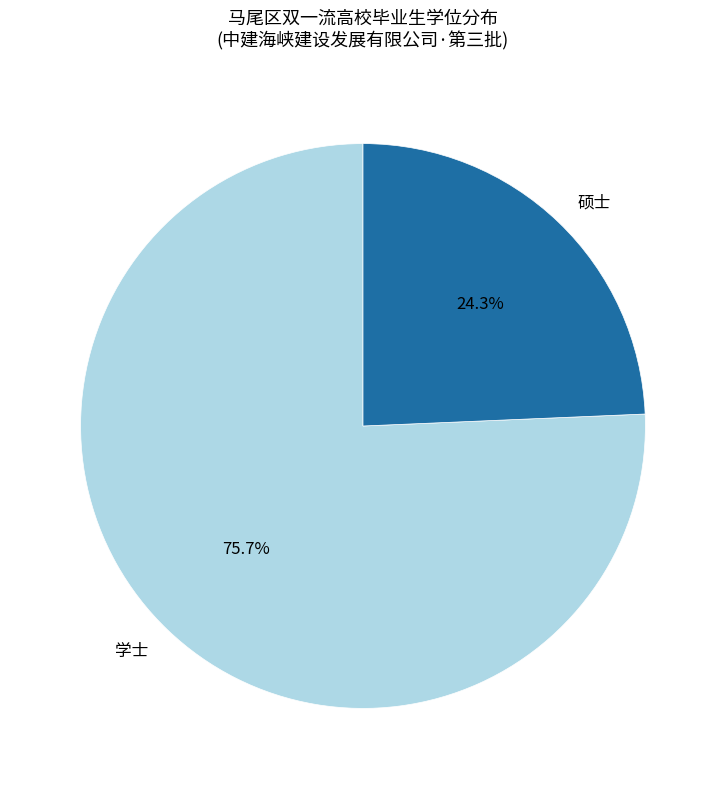

Rank the categories by value from highest to lowest.

学士, 硕士